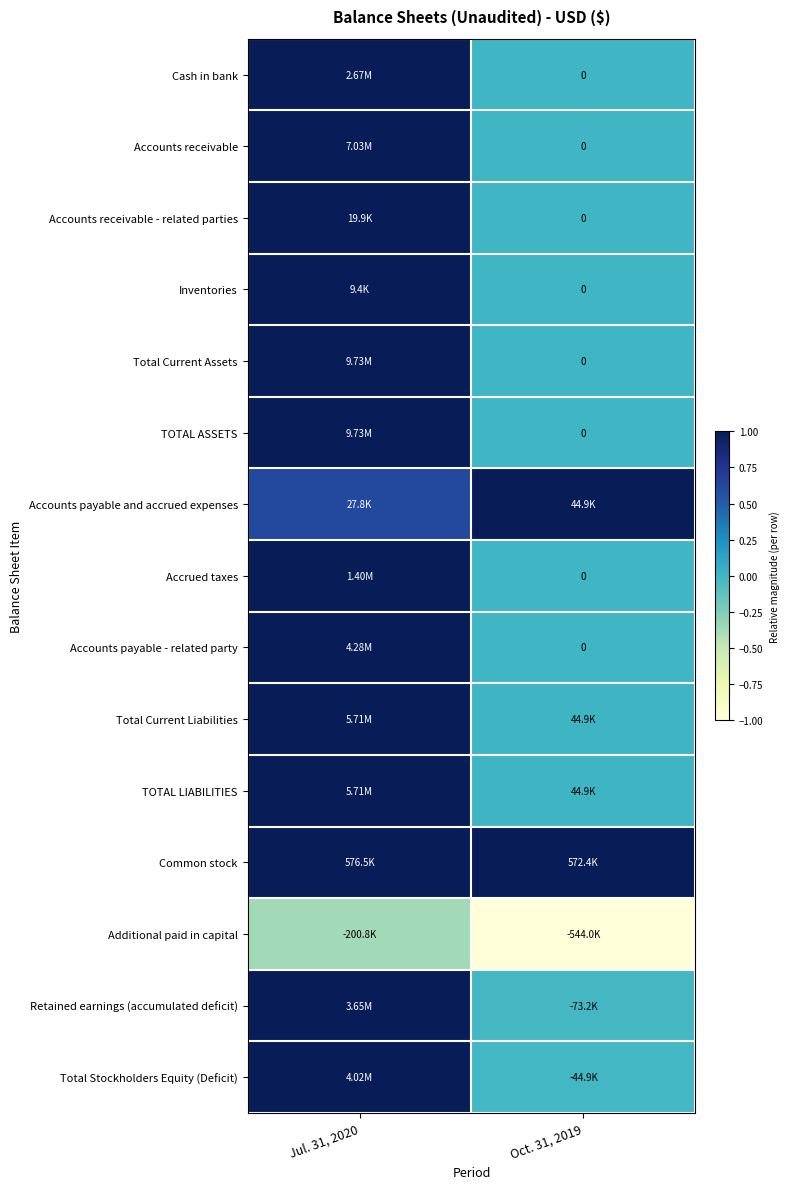

How many data points in Inventories are less than 1?

1